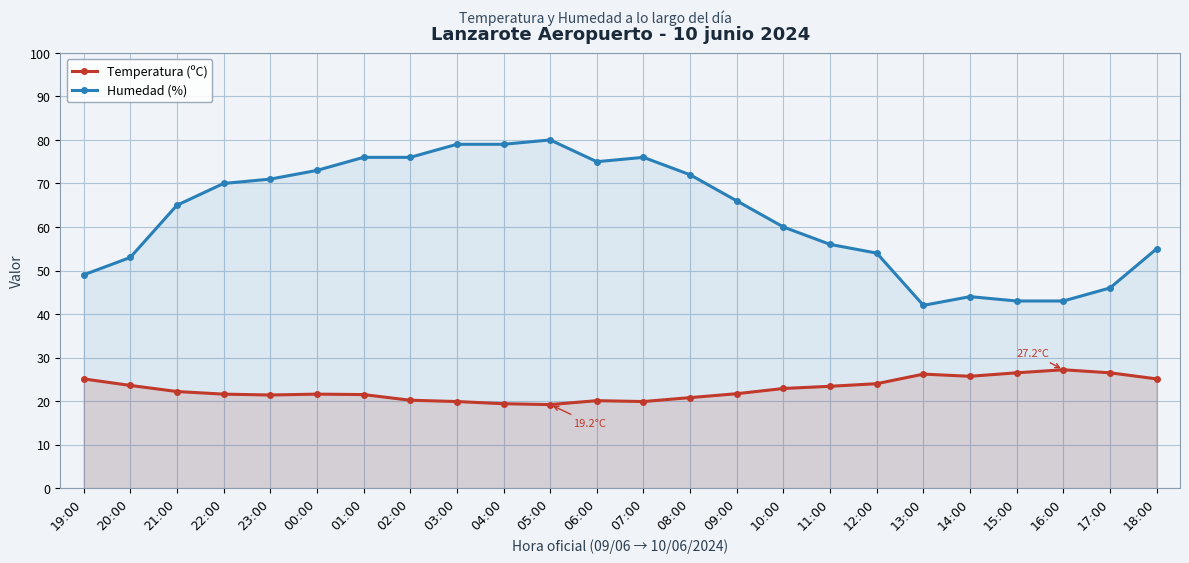

What is the smallest value displayed?

19.2